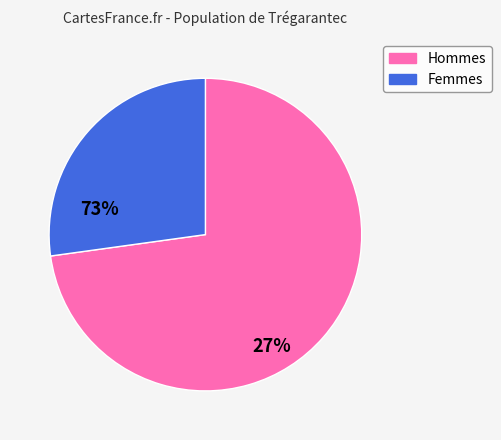

Is there any slice that represents more than half of the pie?

Yes